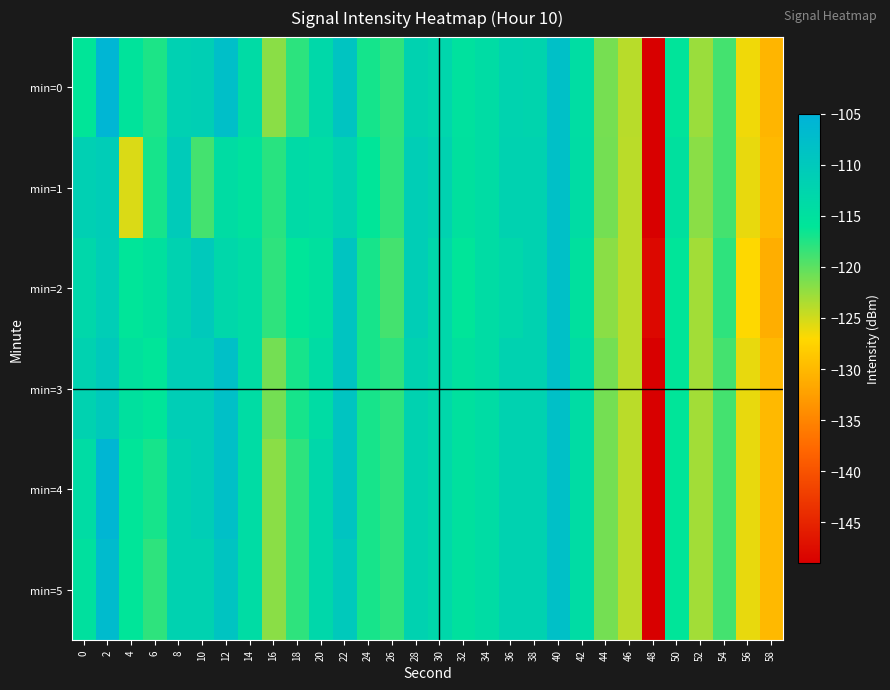

What is the total value across all series at 4?

-704.1